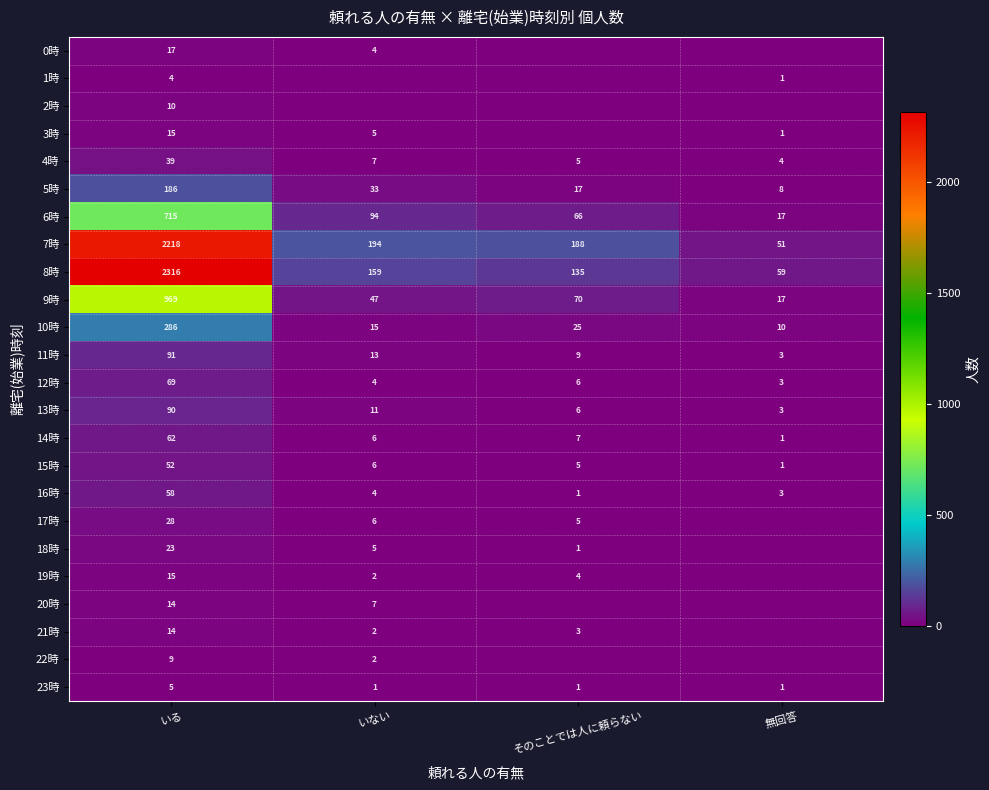

True or false: 6時 has a value of 17 at 無回答.

True